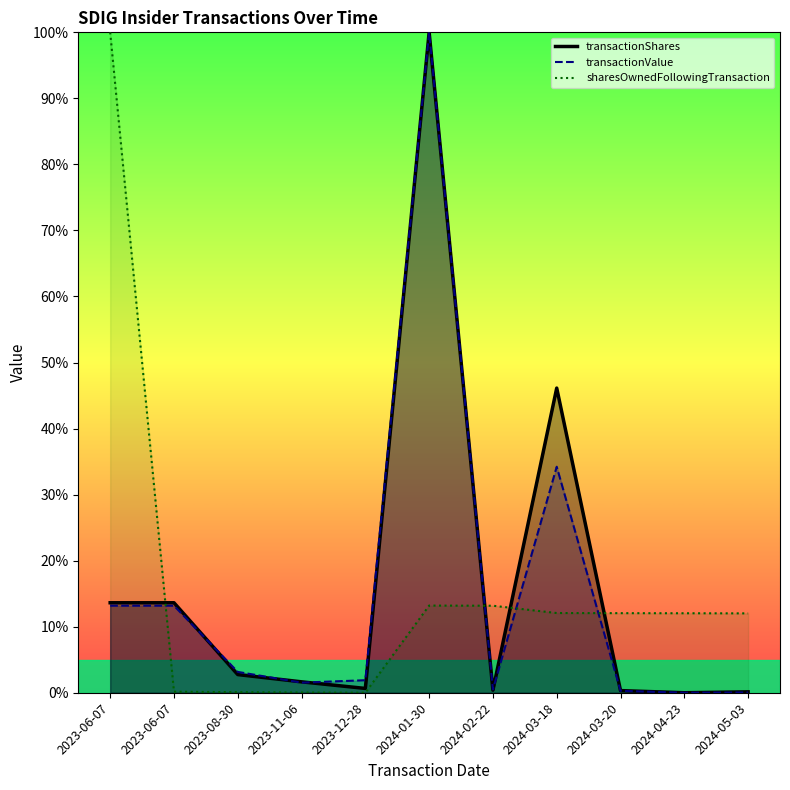

Where do transactionShares and sharesOwnedFollowingTransaction first cross each other?

2023-06-07 and 2023-06-07